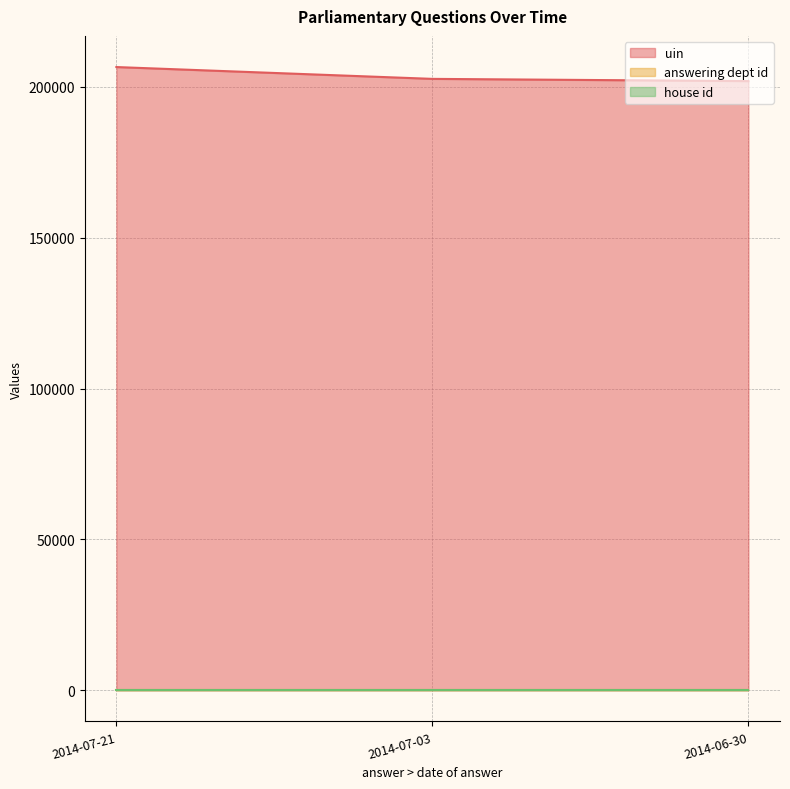

What is the maximum value shown in the chart?

206563